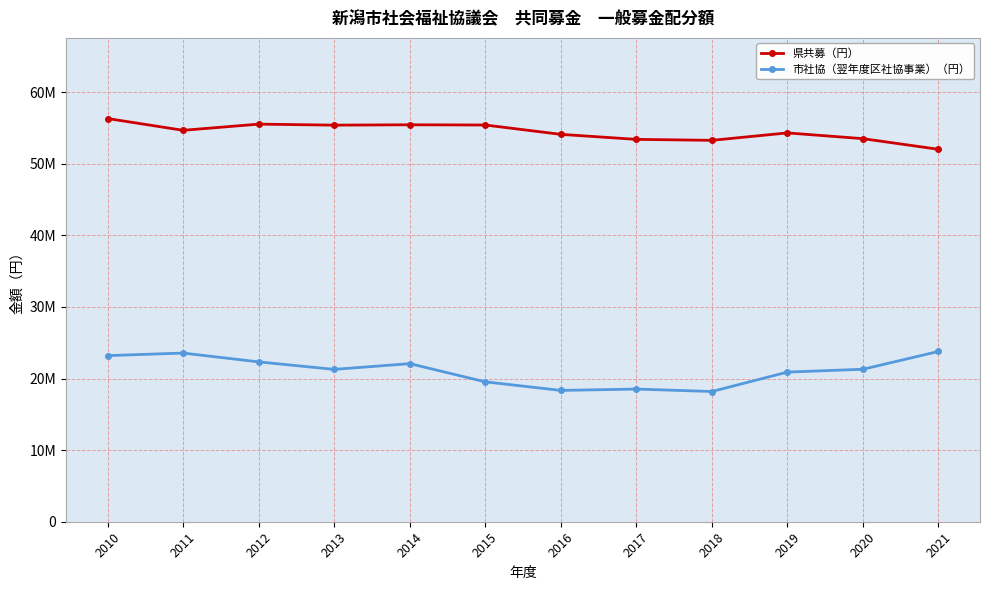

The value of 市社協（翌年度区社協事業）（円） at 2014 is 39692443. True or false?

False